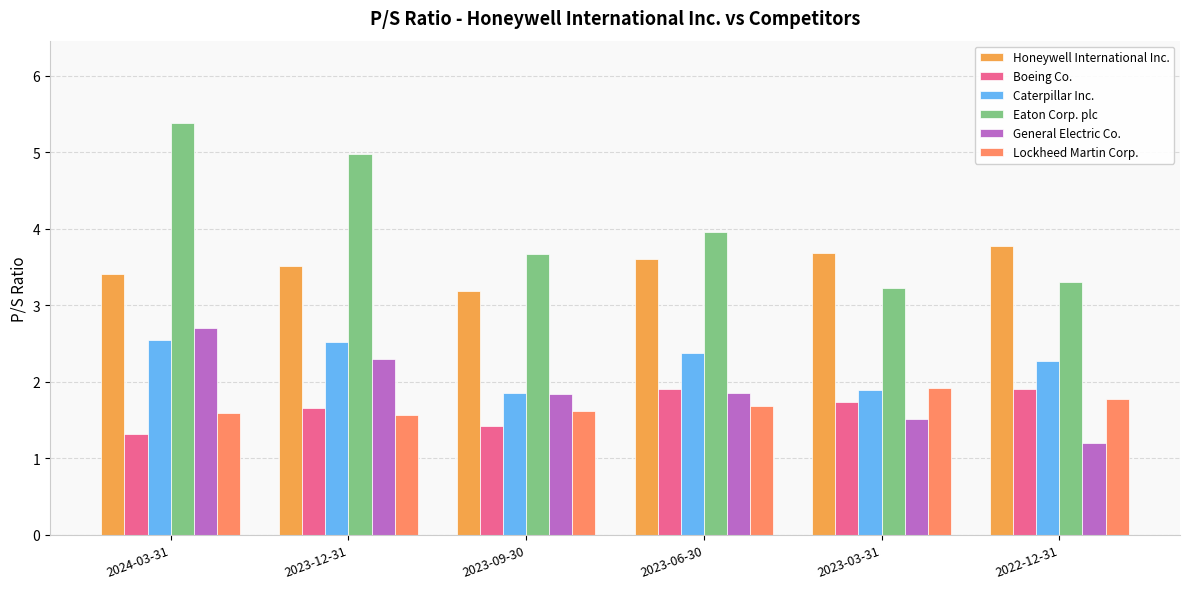

What is the difference between the highest and lowest values at 2023-03-31?

2.2